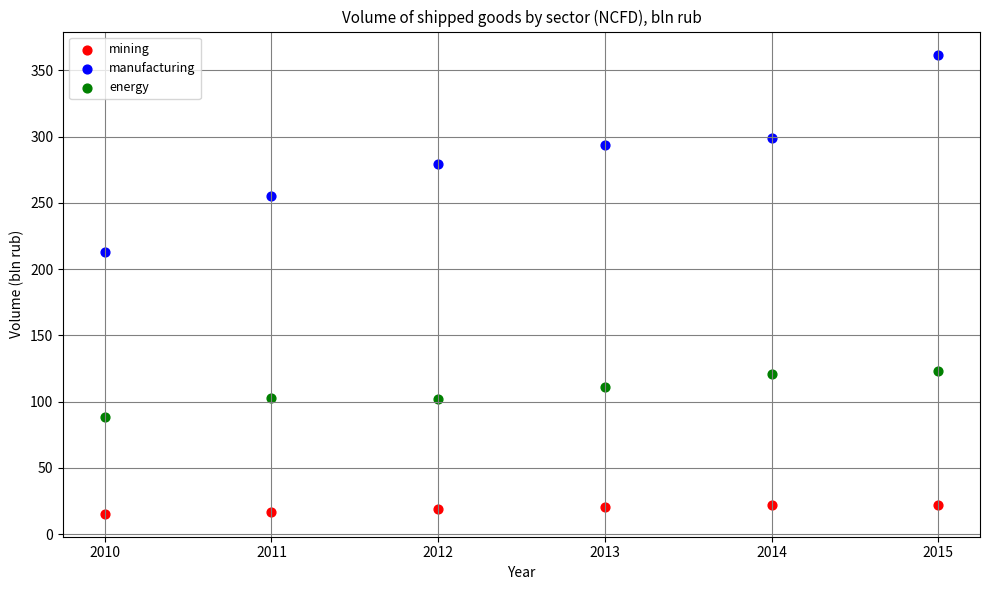

Across all series, what Y value is closest to 188?

213.0